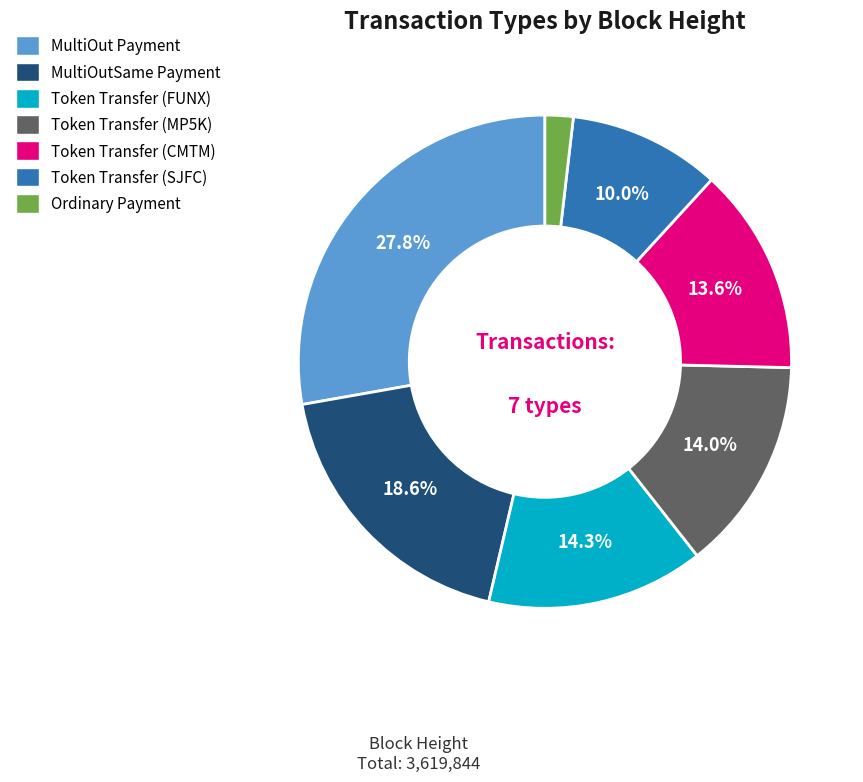

To the nearest percent, what portion does Token Transfer (MP5K) represent?

14%